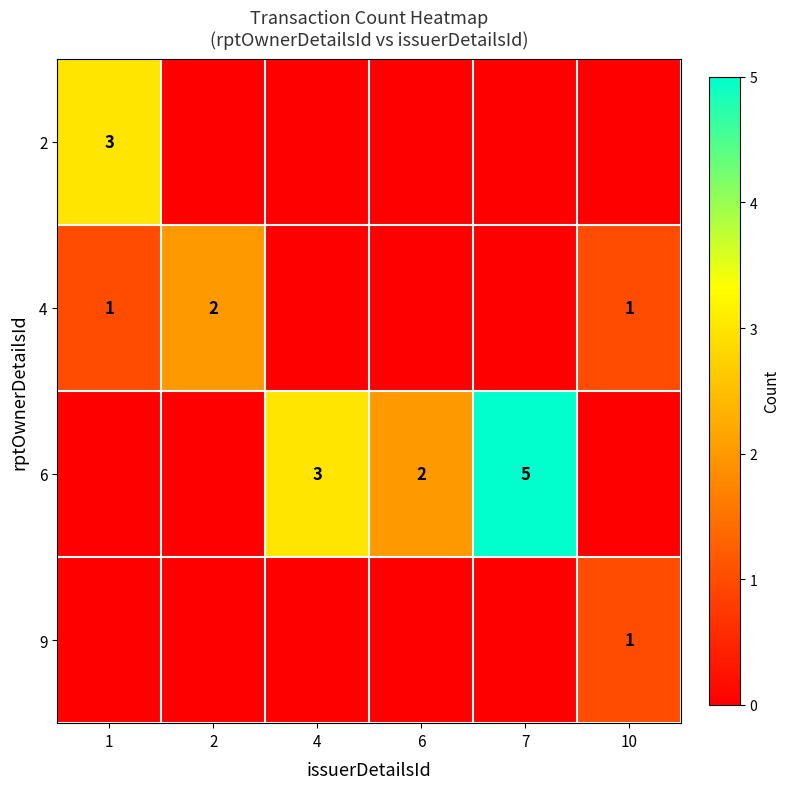

The value of 6 at 6 is 3. True or false?

False